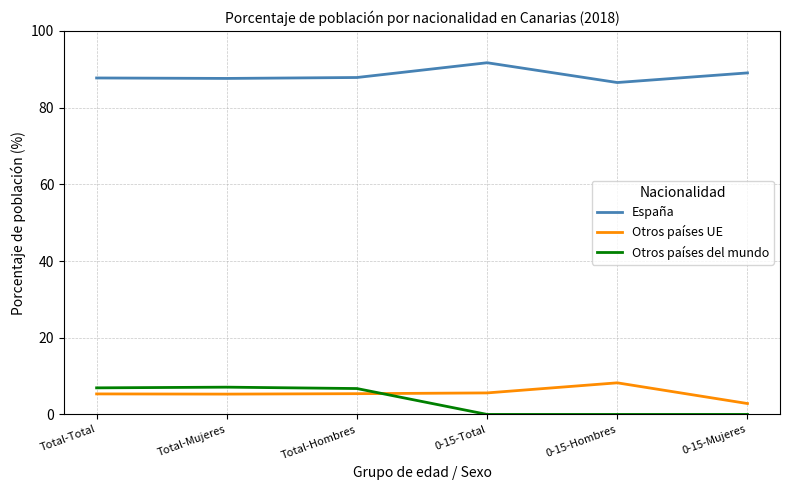

What is the spread (max minus min) of values at 0-15-Total?

91.7